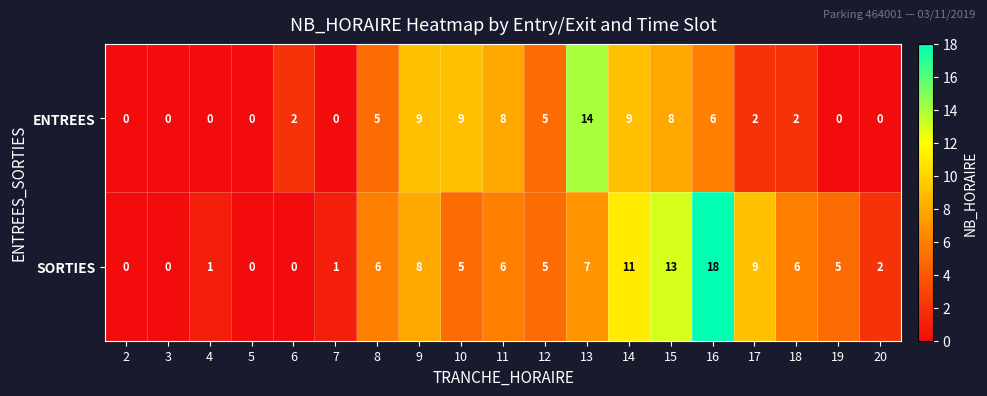

How many series are shown in this chart?

2